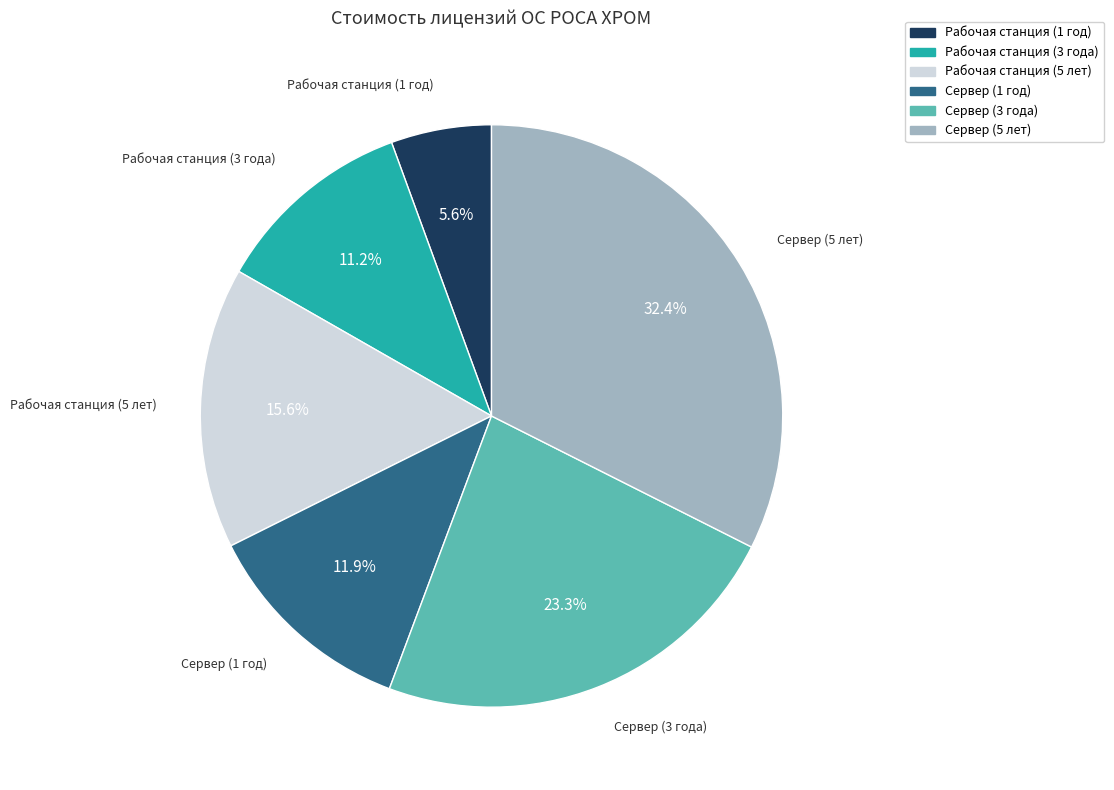

Count the number of slices in the pie.

6